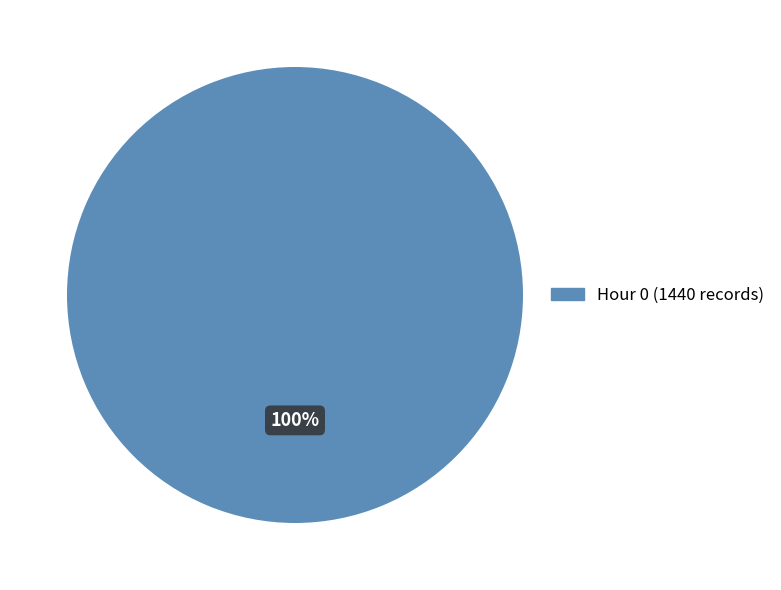

To the nearest percent, what percentage of the pie is Hour 0?

100%